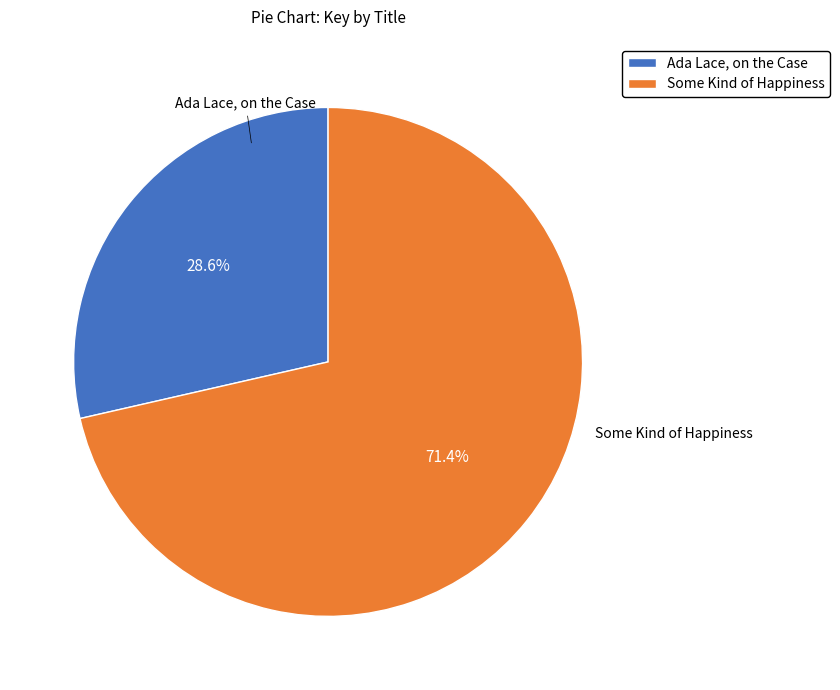

Do Some Kind of Happiness and Ada Lace, on the Case together represent more than half of the pie?

Yes